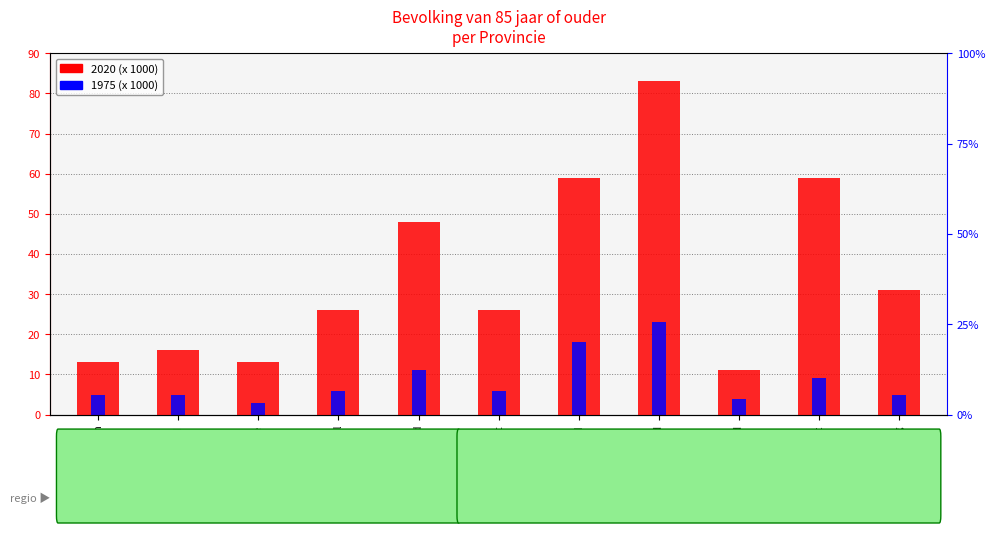

Rank the series at Drenthe from lowest to highest value.

1975 (x 1000), 2020 (x 1000)